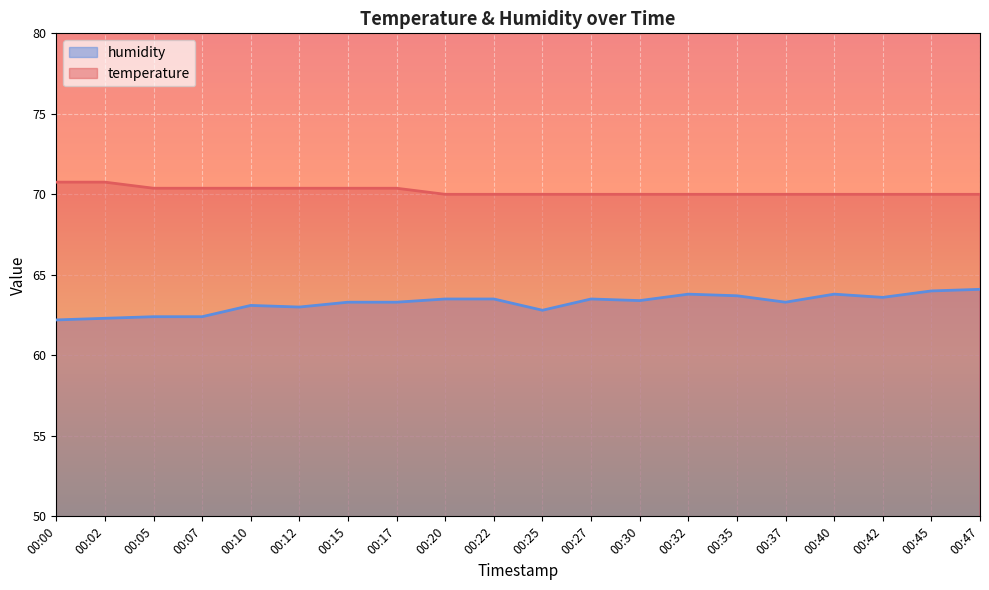

At which label is temperature closest to 70?

00:20